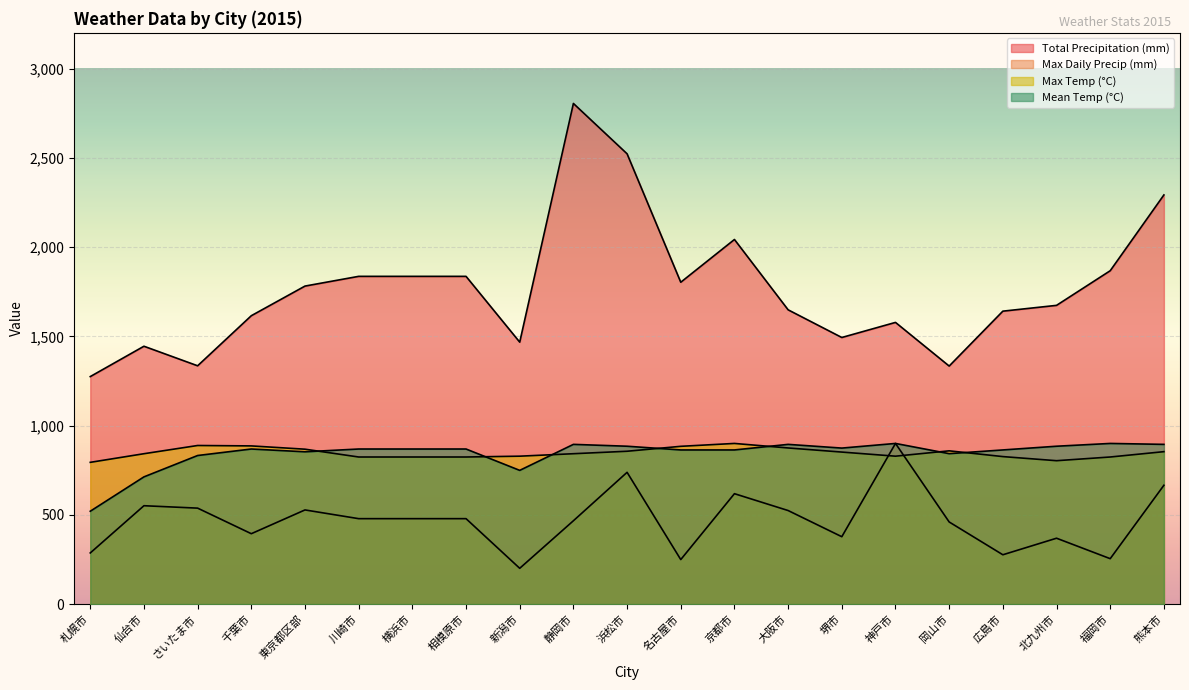

What is the sum of the Mean Temp (°C) values at 浜松市 and 神戸市?

1784.4